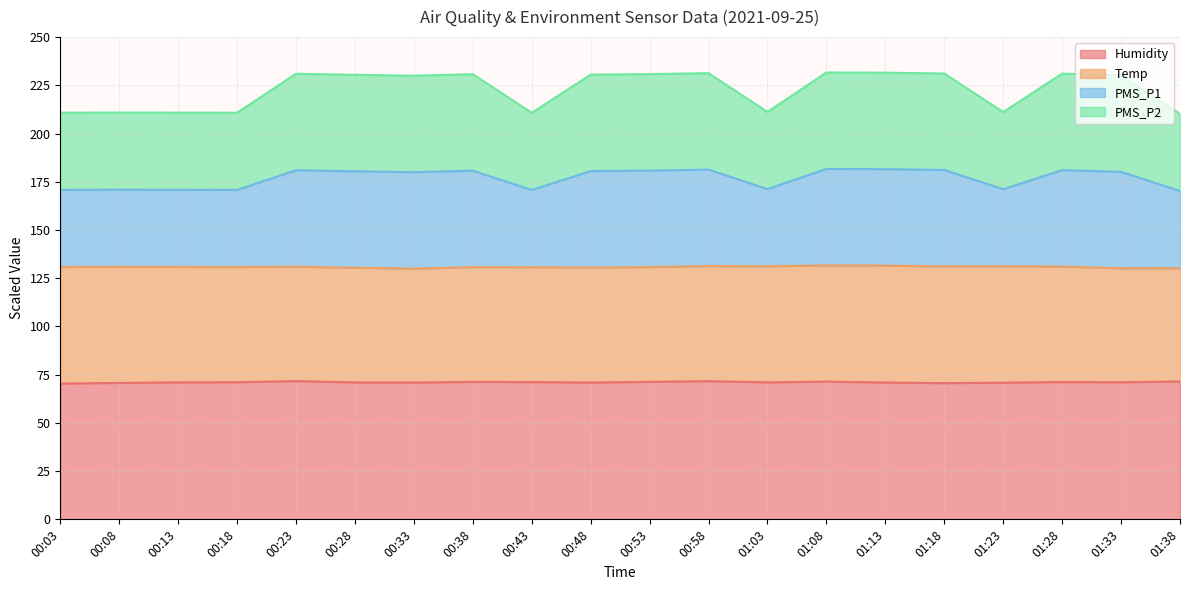

Which has a higher value, 01:23 or 00:13?

00:13